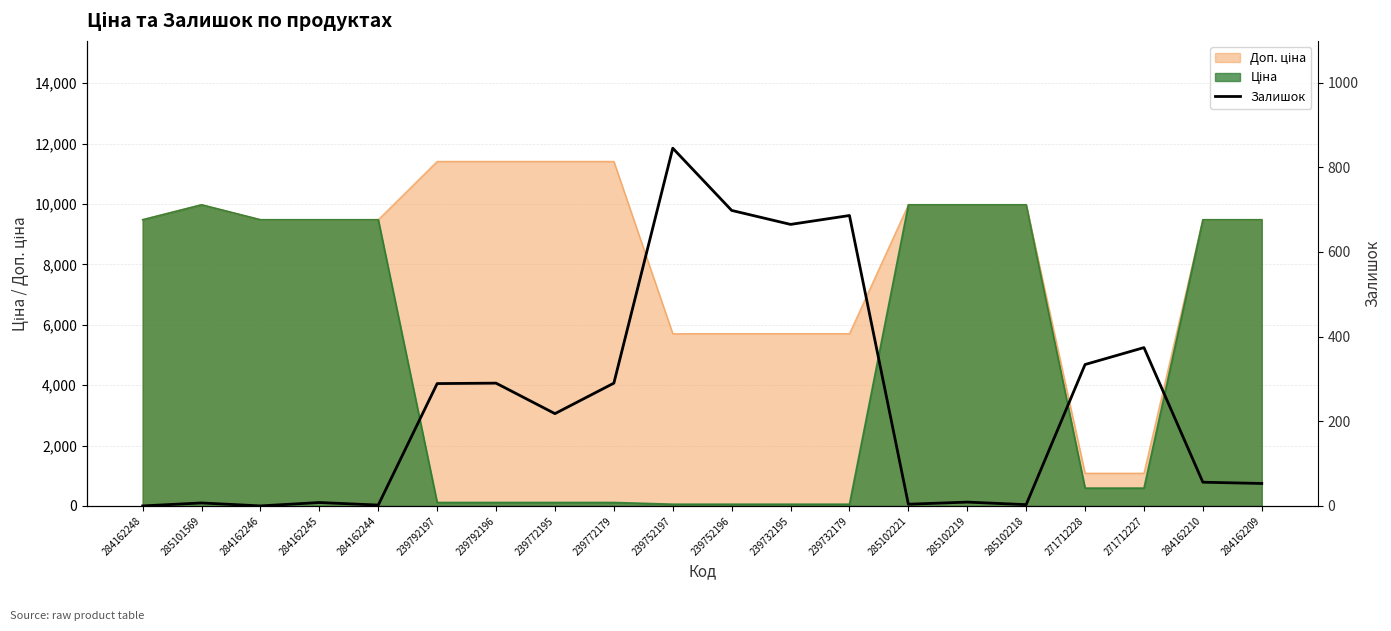

What value does the data have at 284162244?

2